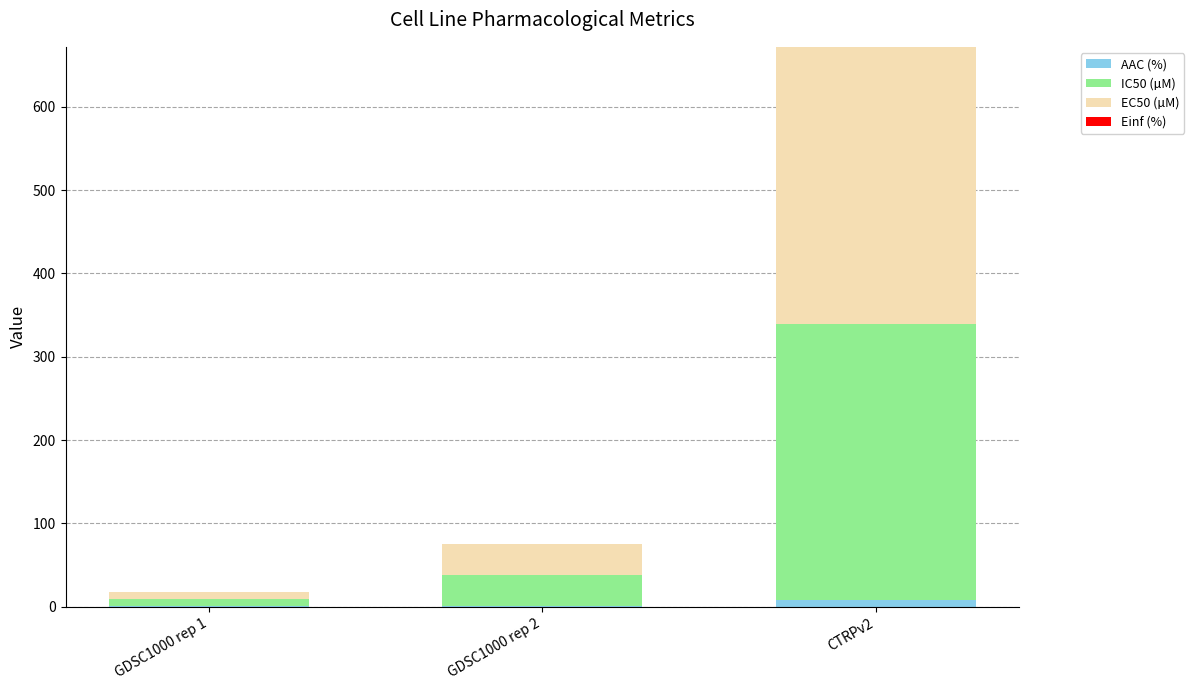

At which category is the sum across all series the highest?

CTRPv2